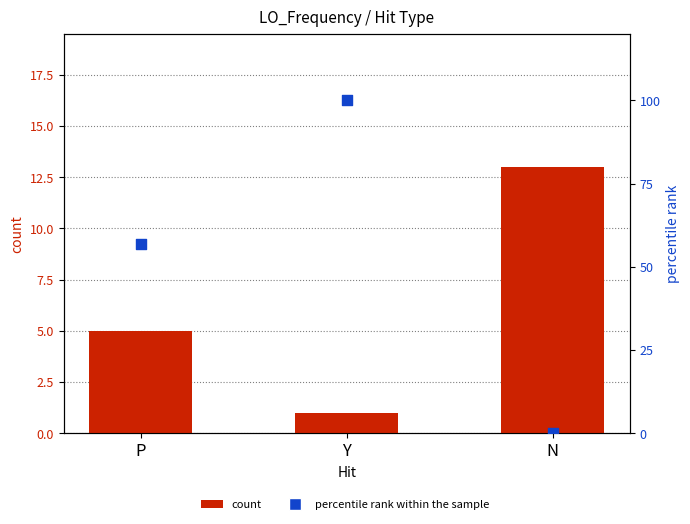

Which series has the widest spread of Y values?

percentile rank within the sample